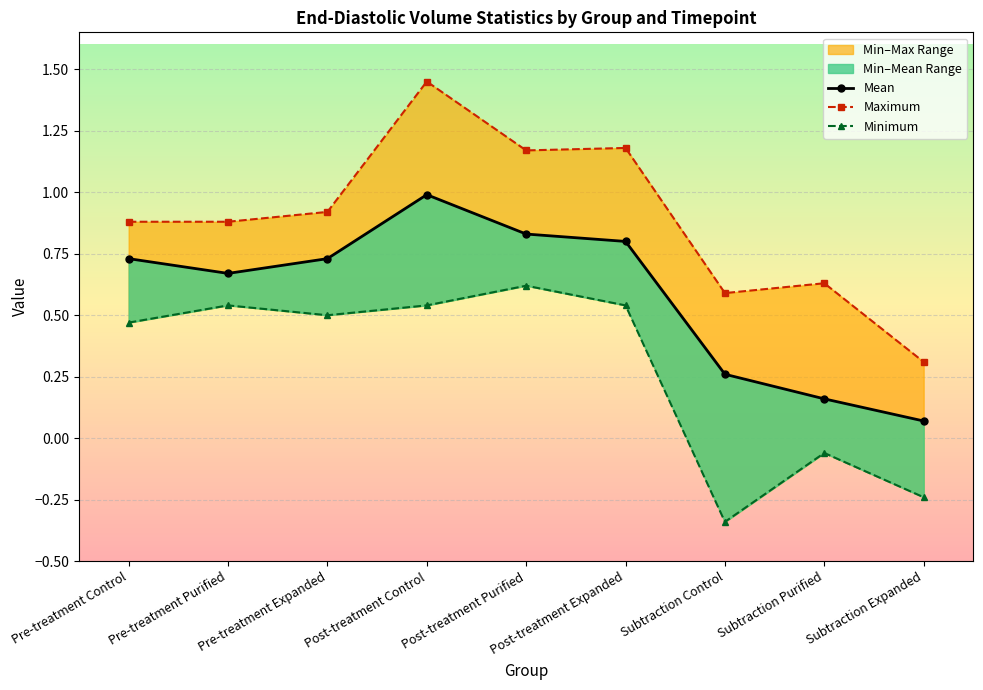

Where is the first local minimum for Minimum?

Pre-treatment Expanded